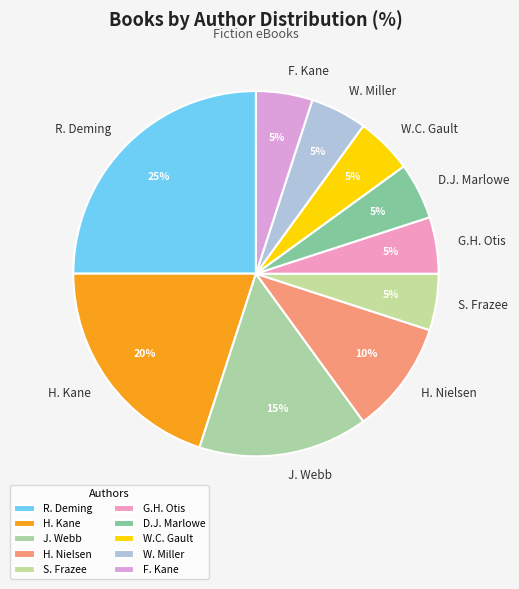

Is it true that S. Frazee is 1% of the pie?

False